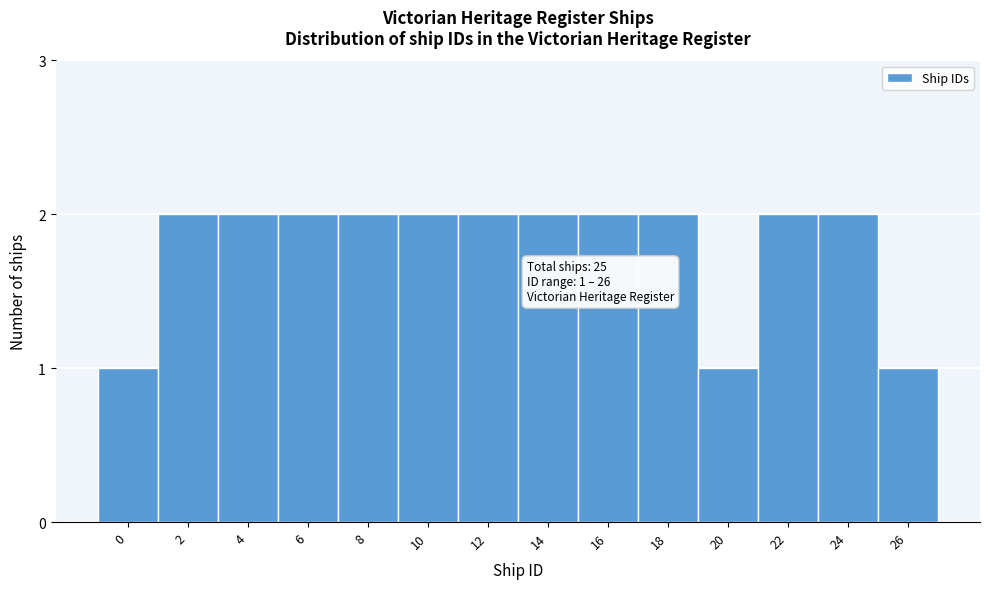

Reading left to right, transcribe all the data shown in this chart.

1	2	2	2	2	2	2	2	2	2	1	2	2	1